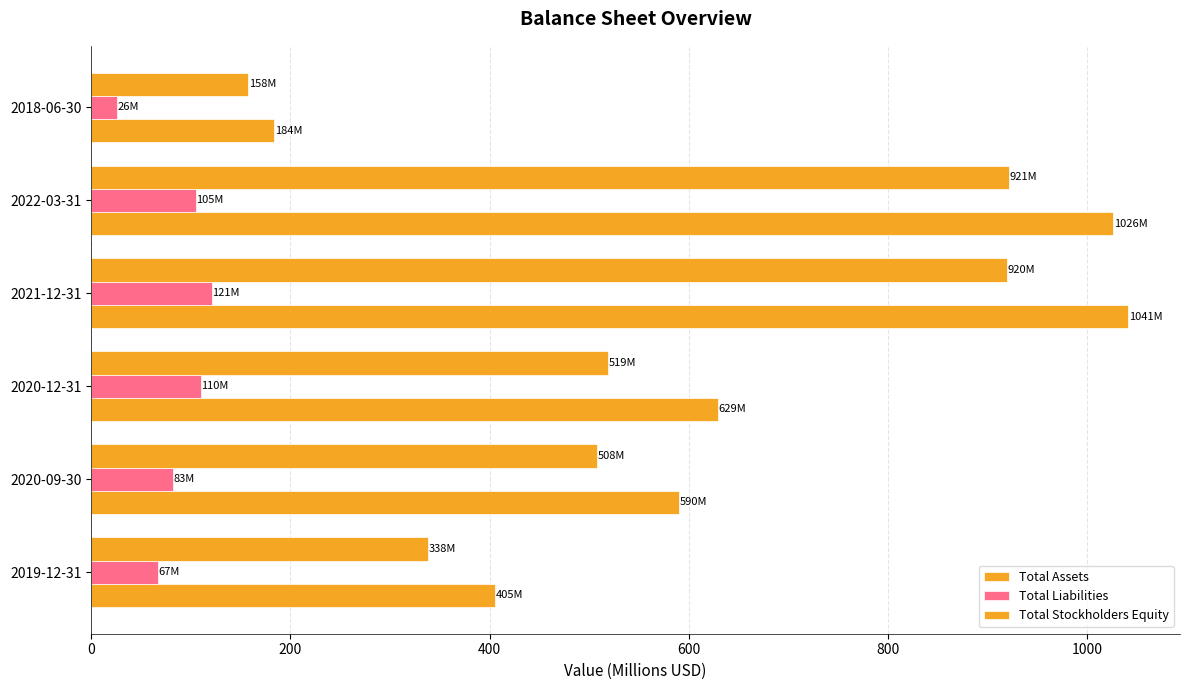

How many data points does each series have?

6